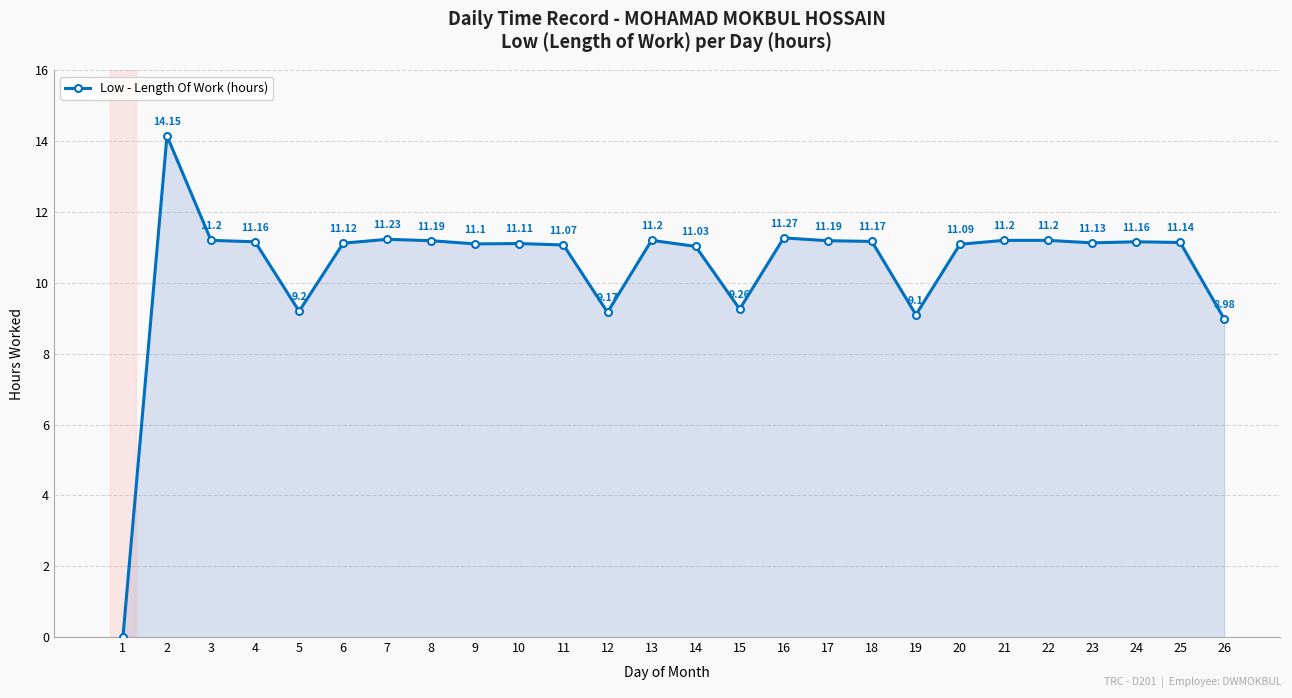

Reading left to right, what are all the values shown in this chart?

0.0	14.2	11.2	11.2	9.2	11.1	11.2	11.2	11.1	11.1	11.1	9.2	11.2	11.0	9.3	11.3	11.2	11.2	9.1	11.1	11.2	11.2	11.1	11.2	11.1	9.0